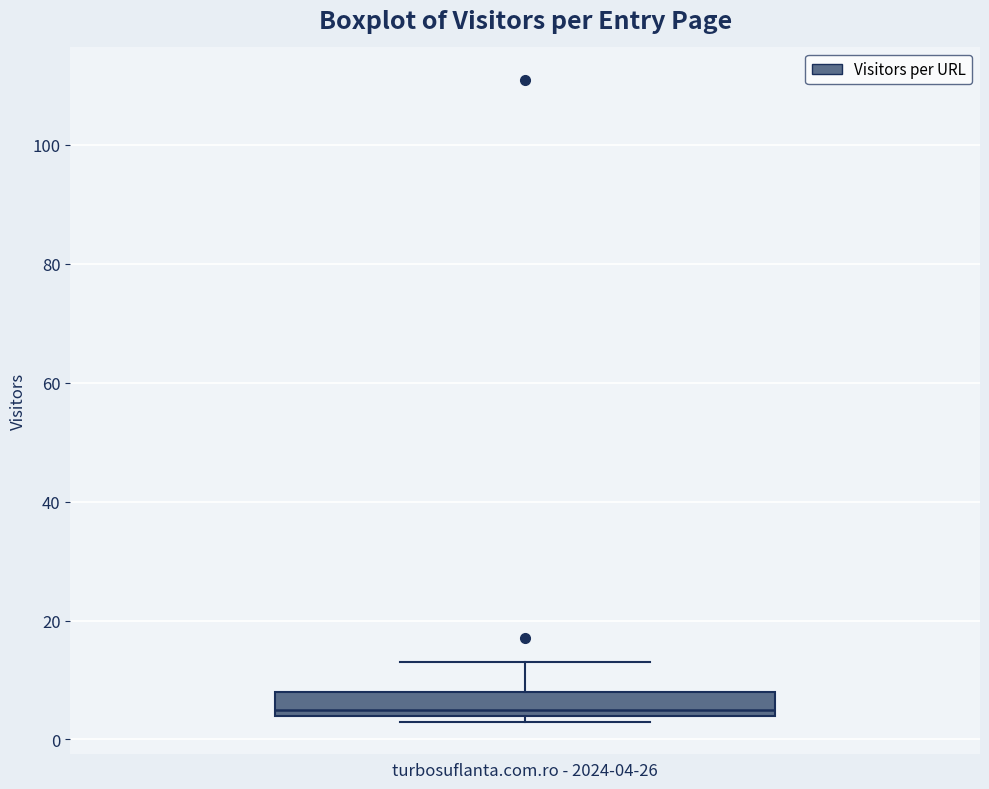

Where is the upper edge of the box on the y-axis? The values are not printed on the chart, so give them approximately, as read against the axis.

8